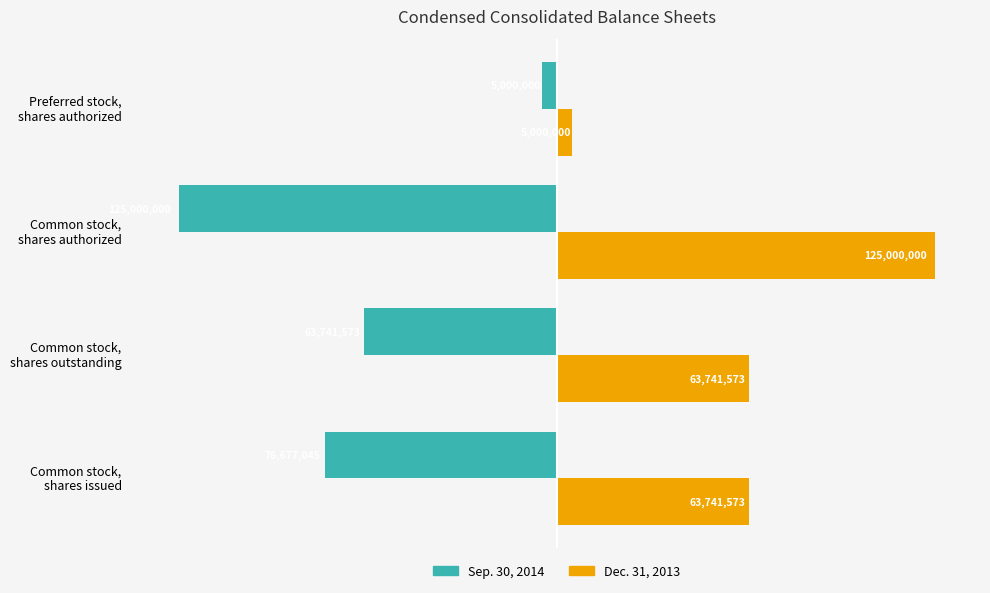

What are all the series names shown in the legend?

Sep. 30, 2014, Dec. 31, 2013